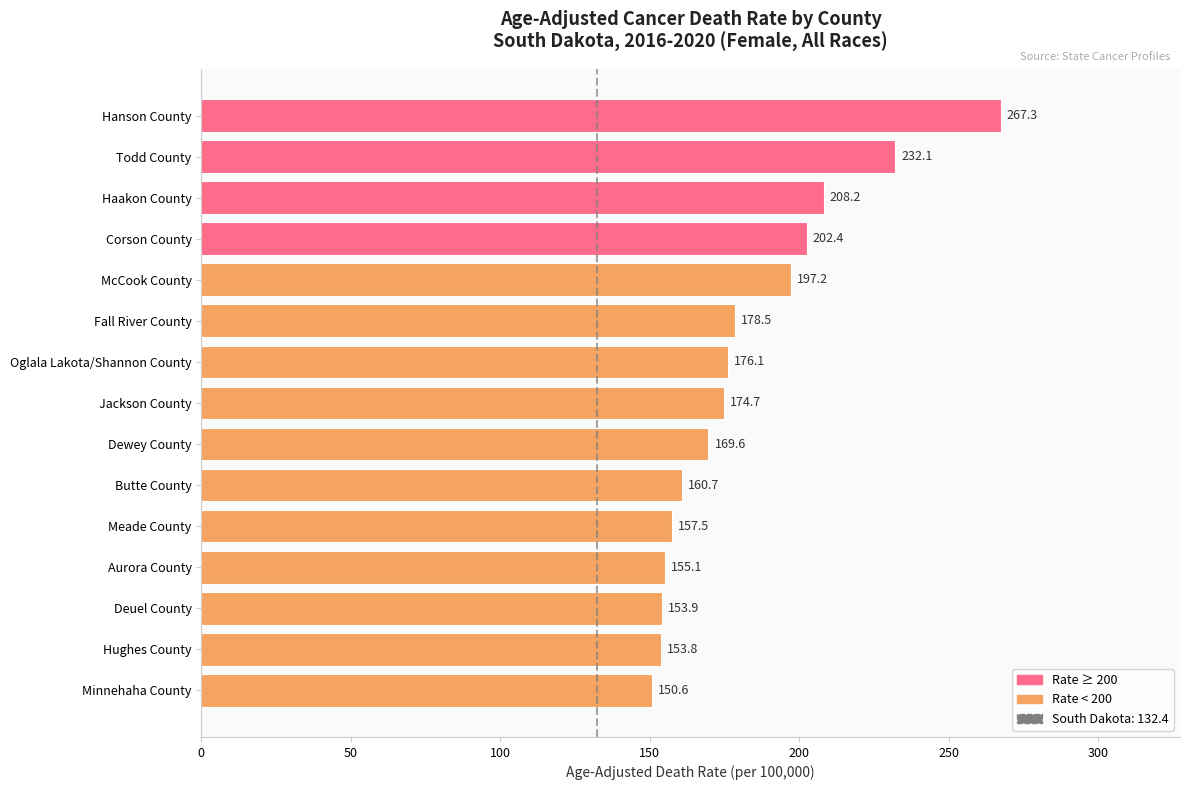

Where is the data nearest to the value 208?

Haakon County